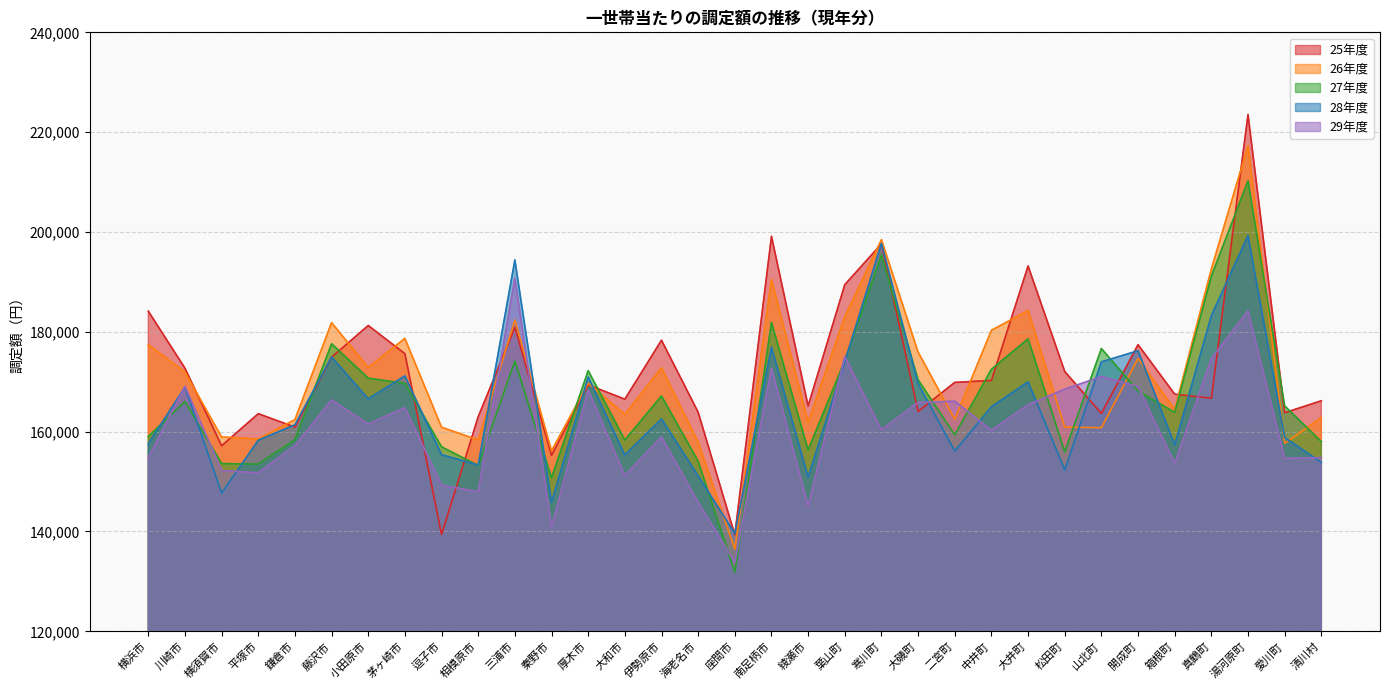

What is the difference between the highest and lowest values at 松田町?

19727